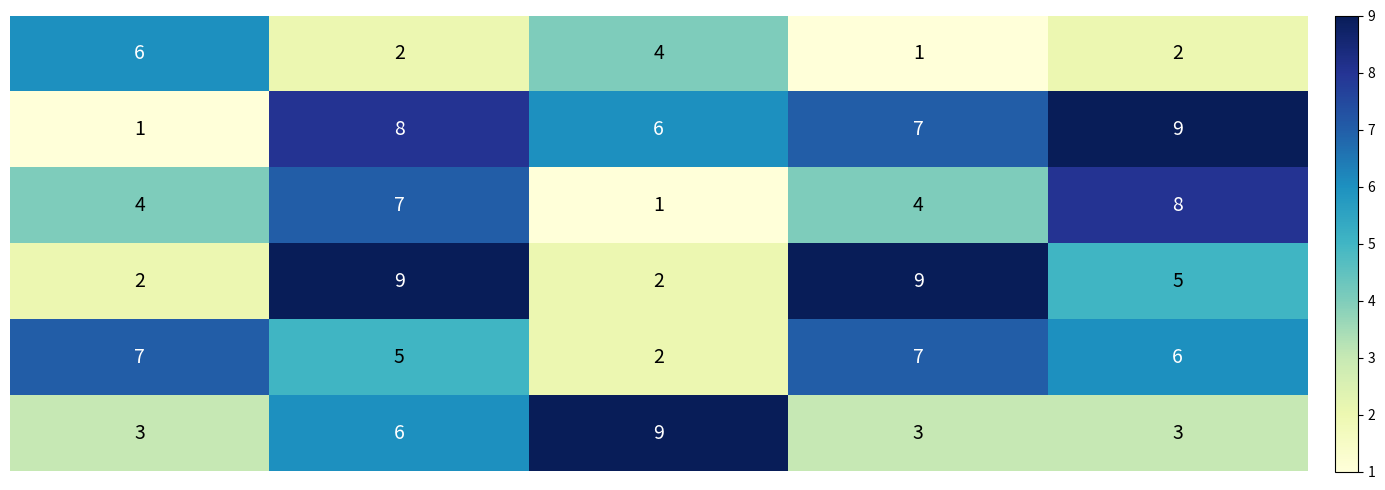

At how many categories does at least one series exceed 3?

5